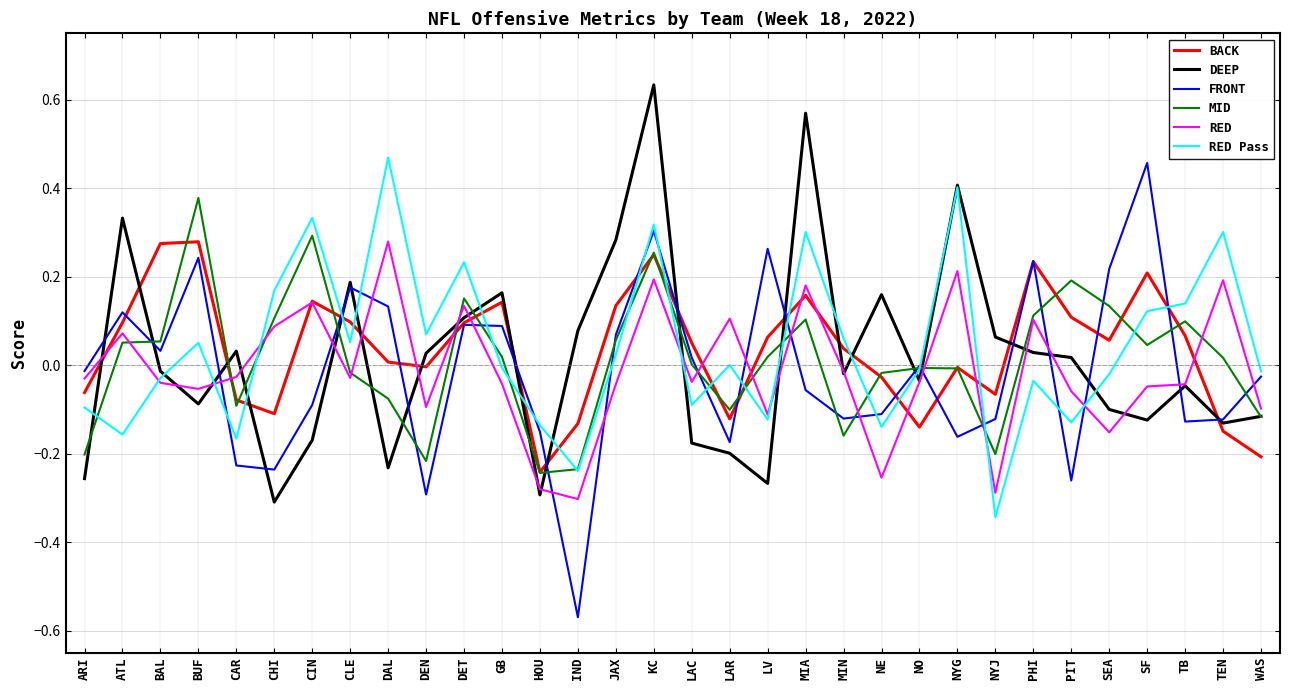

Rank the series at PIT from lowest to highest value.

FRONT, RED Pass, RED, DEEP, BACK, MID